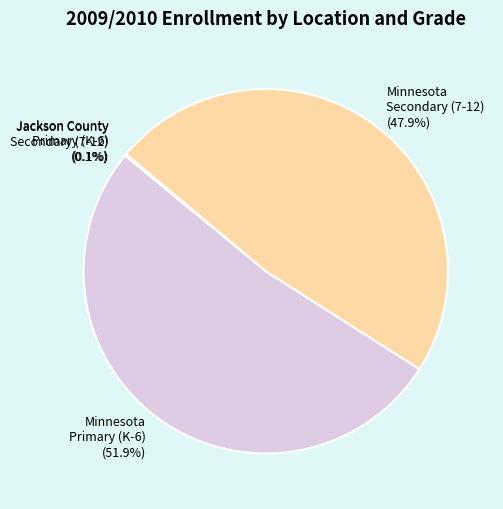

Which slice represents more than half of the pie?

Minnesota Primary (K-6)